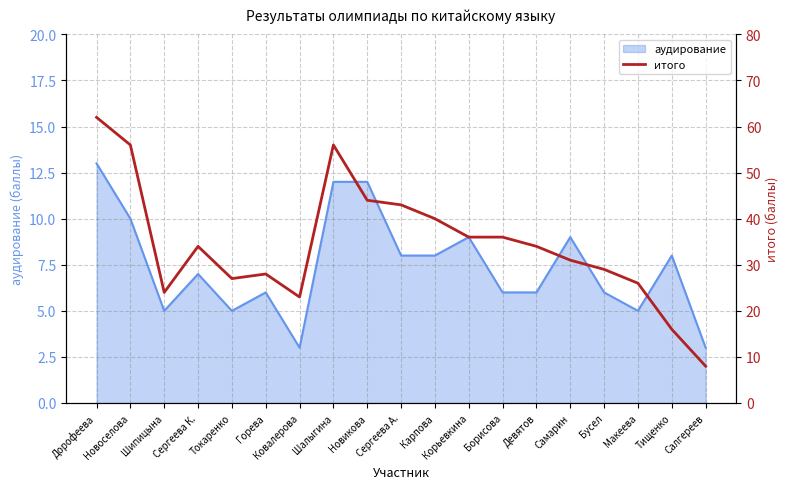

The chart shows a value of 55 at Самарин. True or false?

False